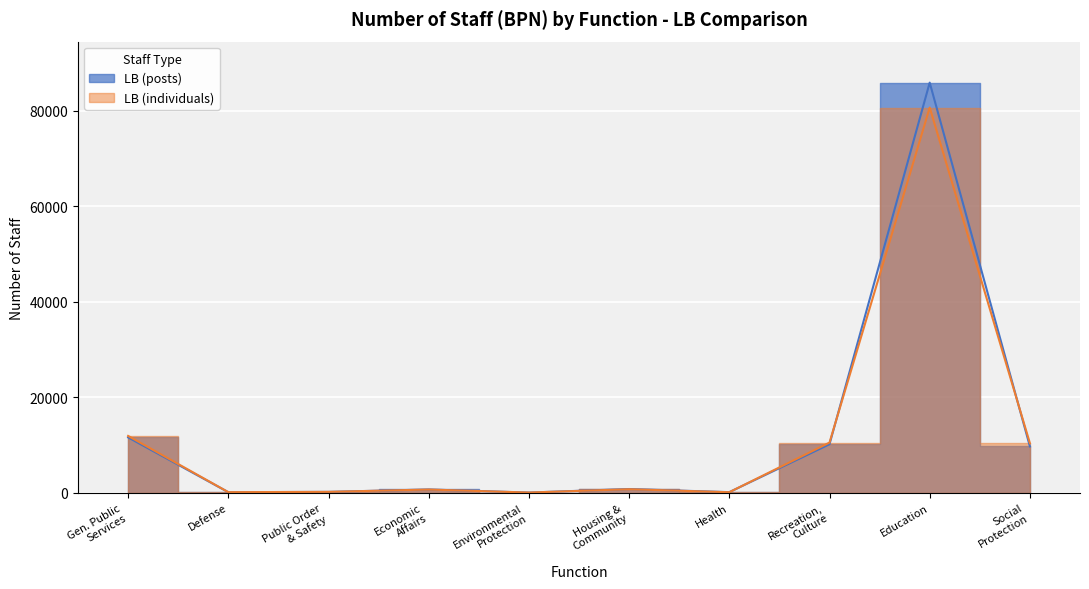

Rank the categories by LB (individuals) value from lowest to highest.

Environmental Protection, Health, Defense, Public Order & Safety, Economic Affairs, Housing & Community, Social Protection, Recreation, Culture, Gen. Public Services, Education